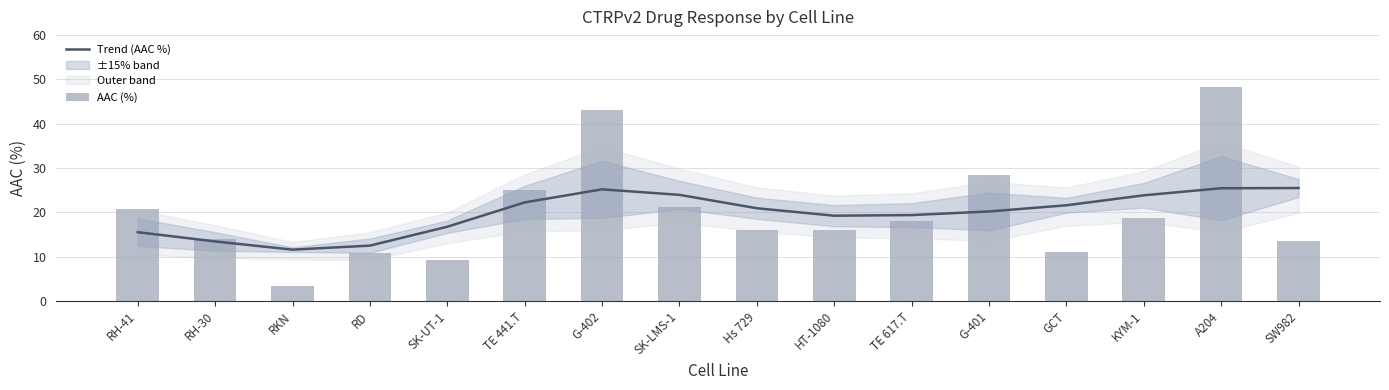

What is the label of the 2nd bar from the right?

A204